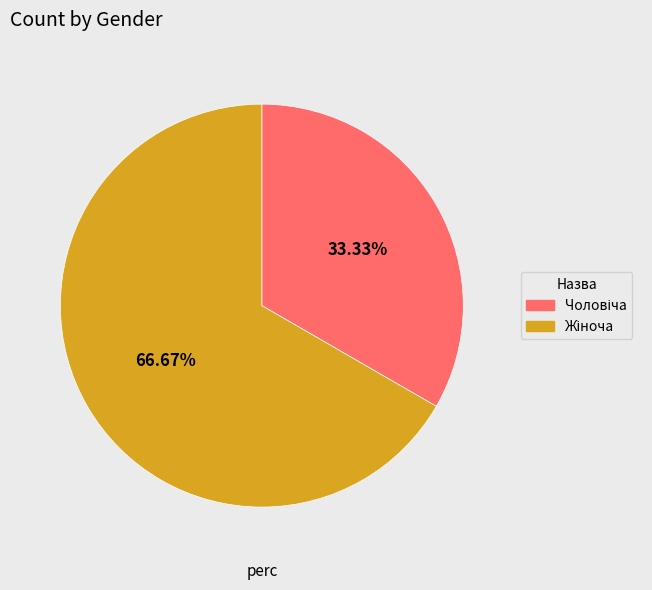

Is there any slice that represents more than half of the pie?

Yes